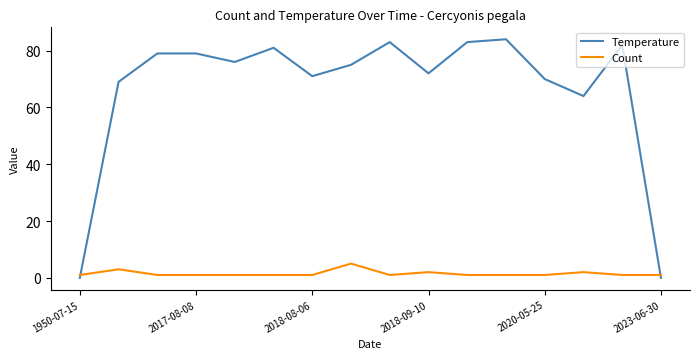

Which series has the largest range (max minus min)?

Temperature